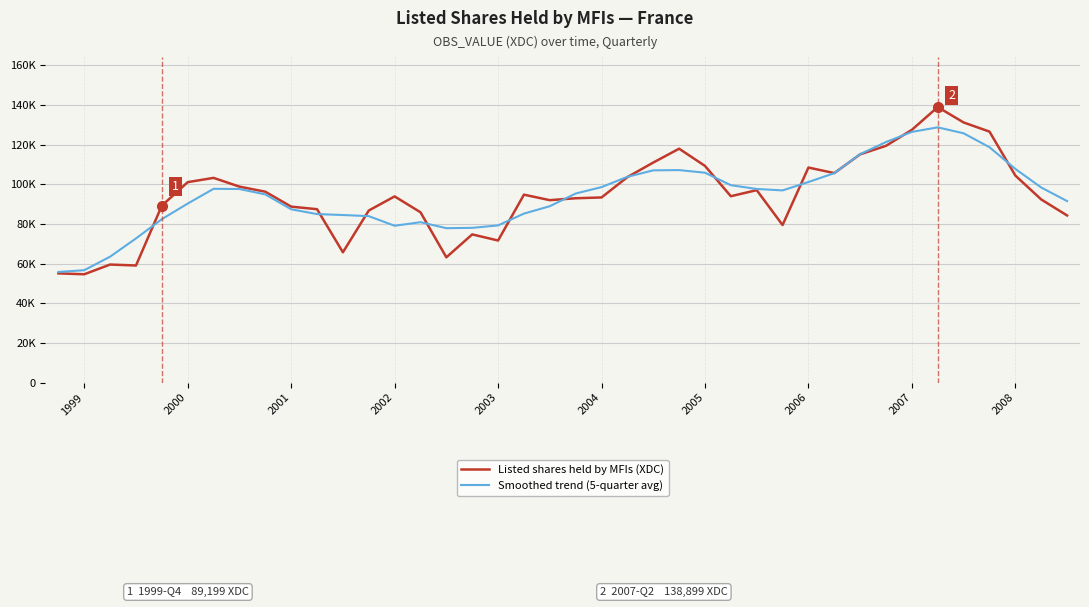

Is this an area chart (filled region under the line)?

No